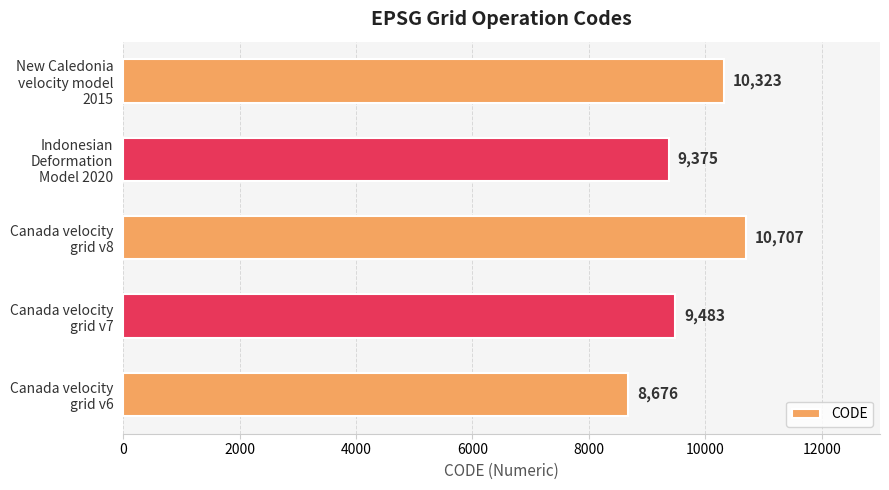

What is the sum of all values?

48564